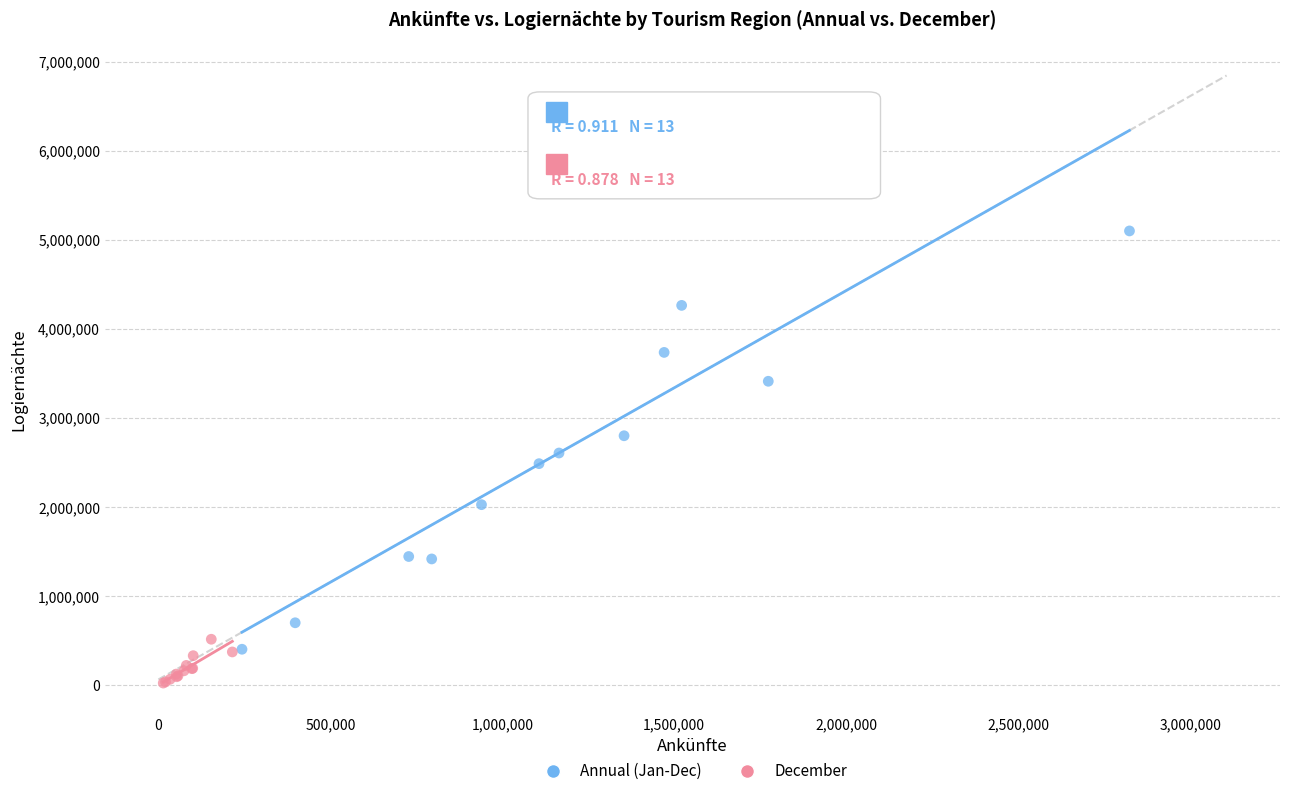

Which series has the widest spread of Y values?

Annual (Jan-Dec)